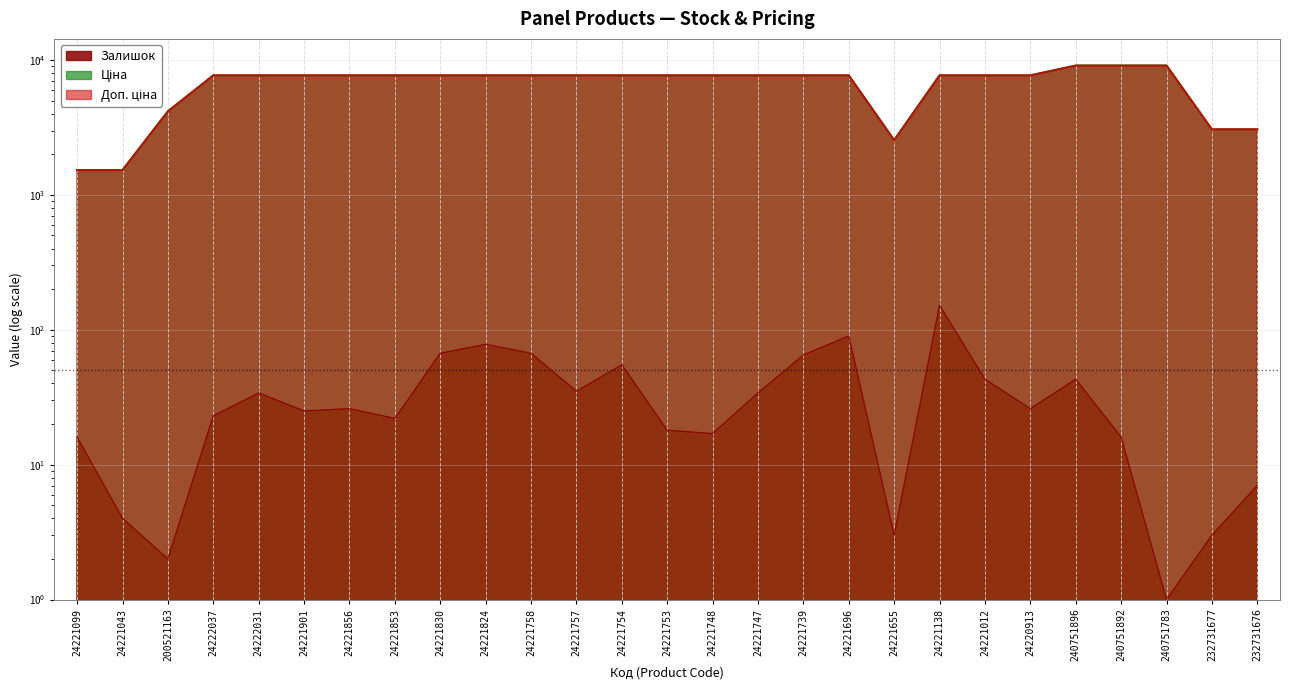

True or false: Залишок and Доп. ціна intersect in this chart.

False